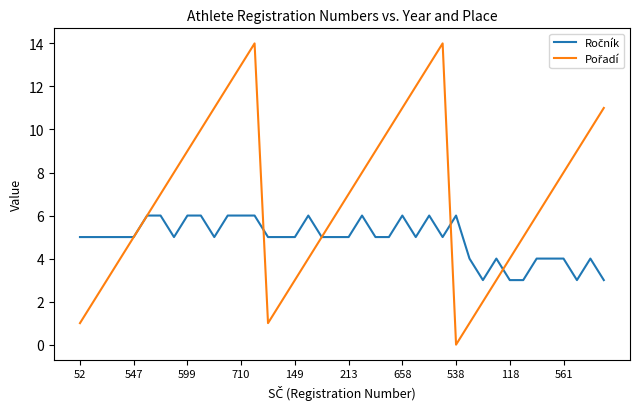

What is the maximum value shown in the chart?

14